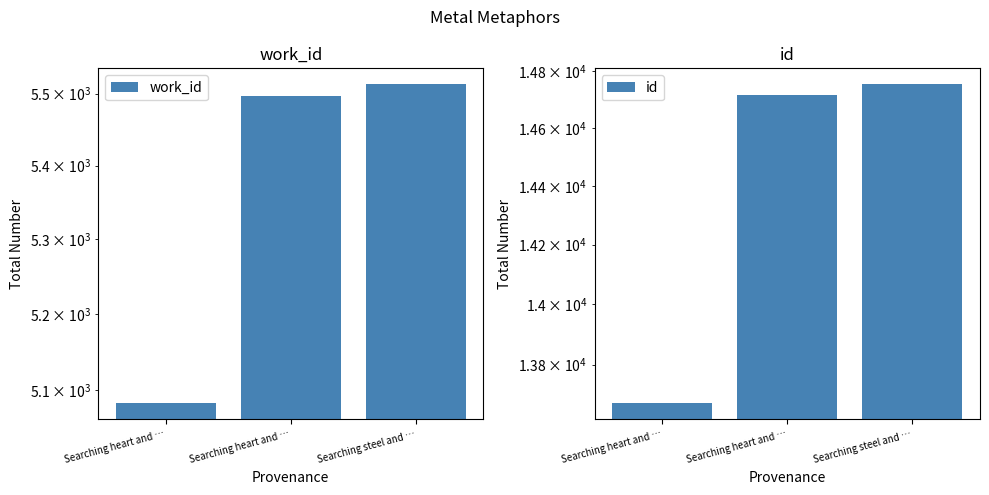

What are all the series names shown in the legend?

work_id, id